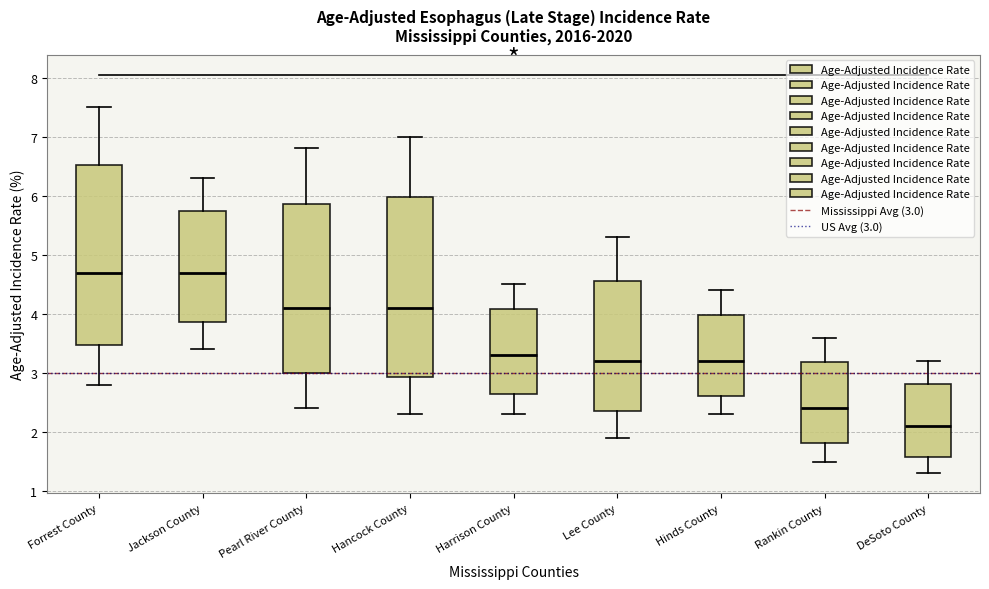

Where is the upper edge of the box for Hancock County on the y-axis? The values are not printed on the chart, so give them approximately, as read against the axis.

6.0